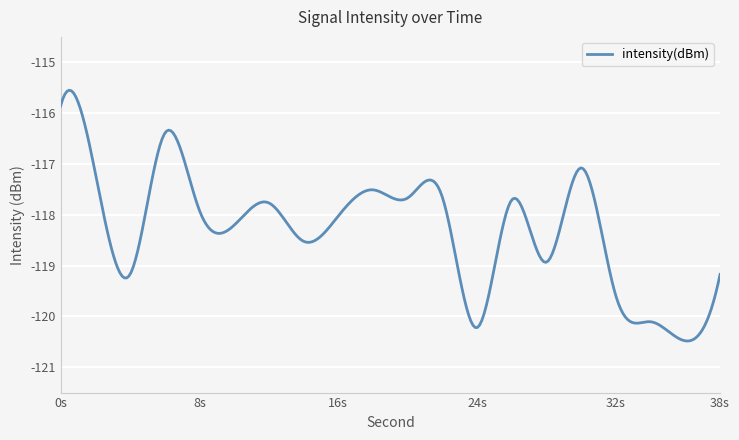

Does the chart display data point markers on the line(s)?

No